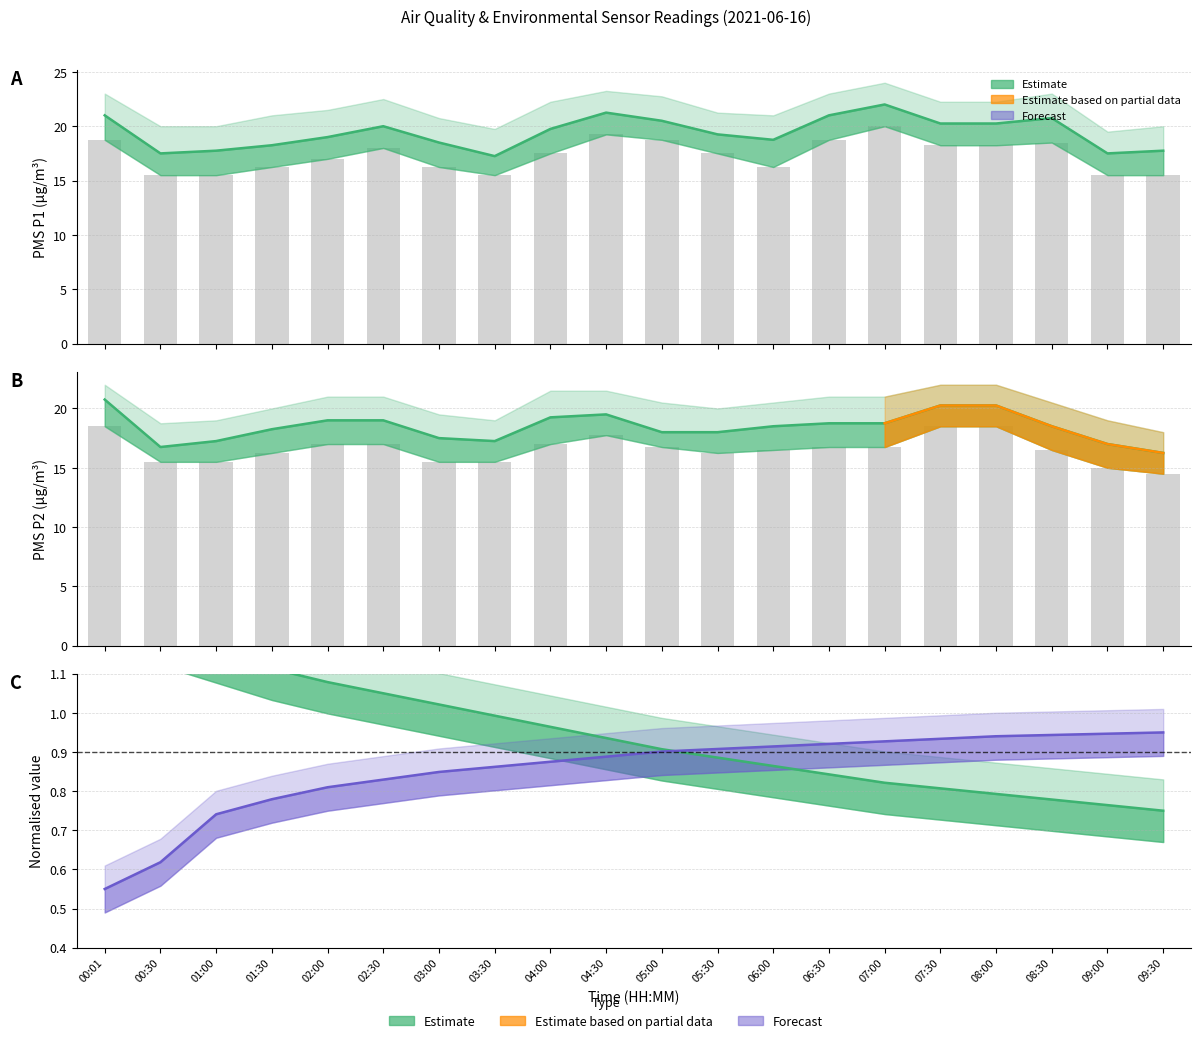

Are the bars grouped side by side (vs. stacked)?

Yes